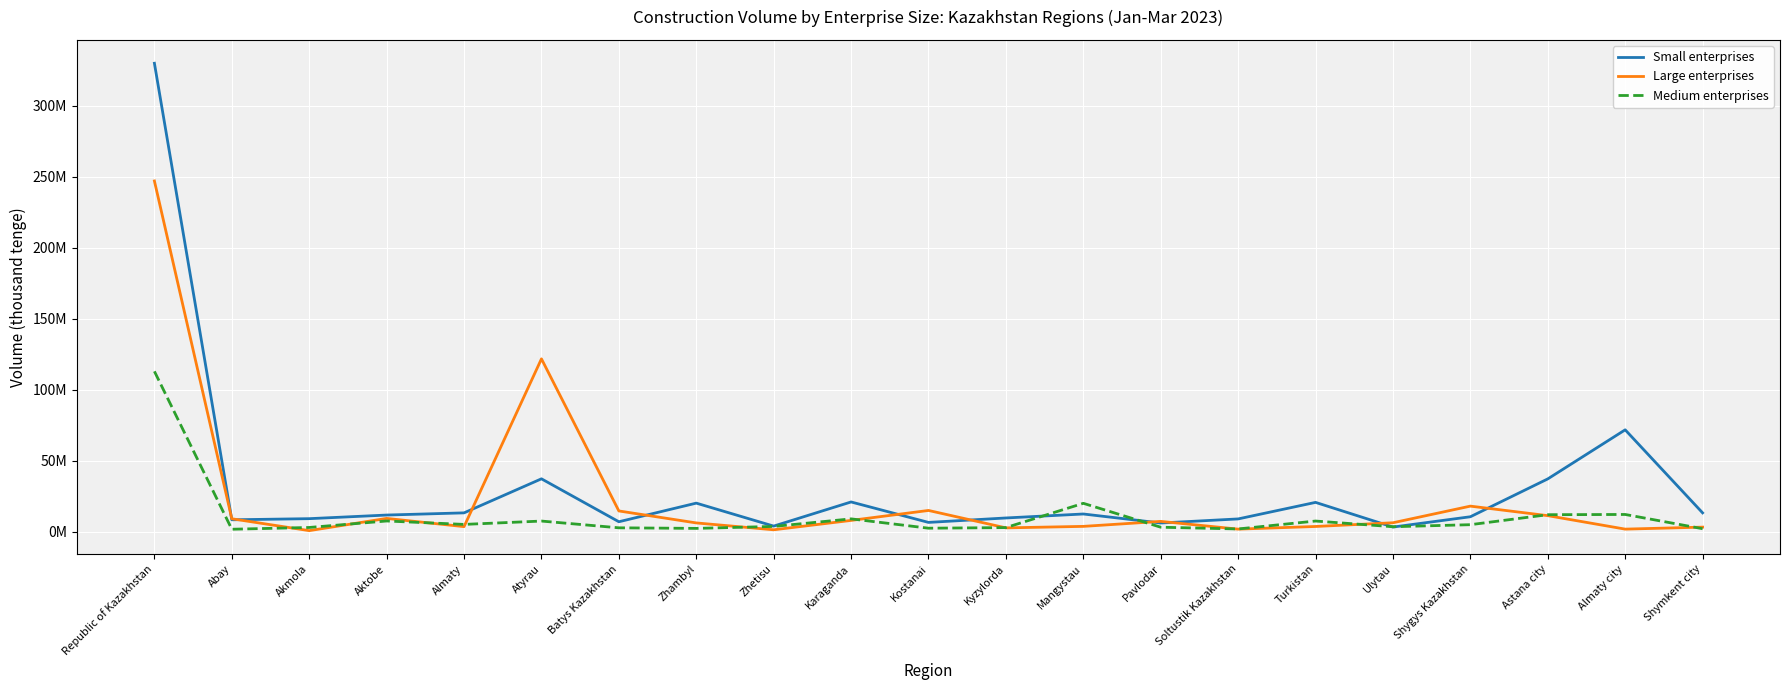

What is the difference between the highest and lowest values at Batys Kazakhstan?

11887651